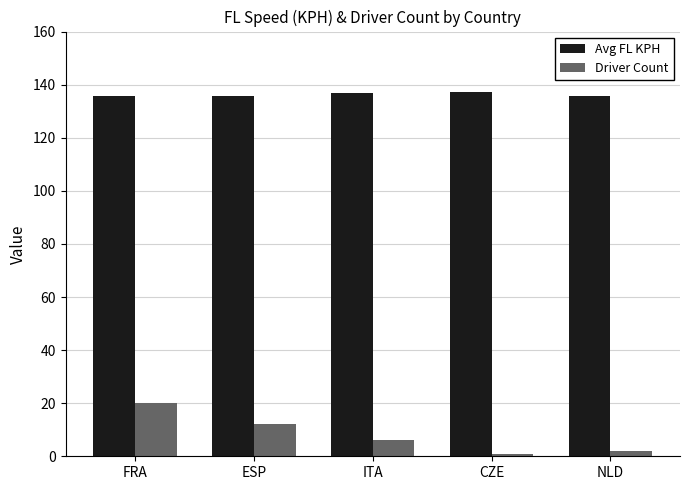

What is the label of the 1st bar from the left?

FRA